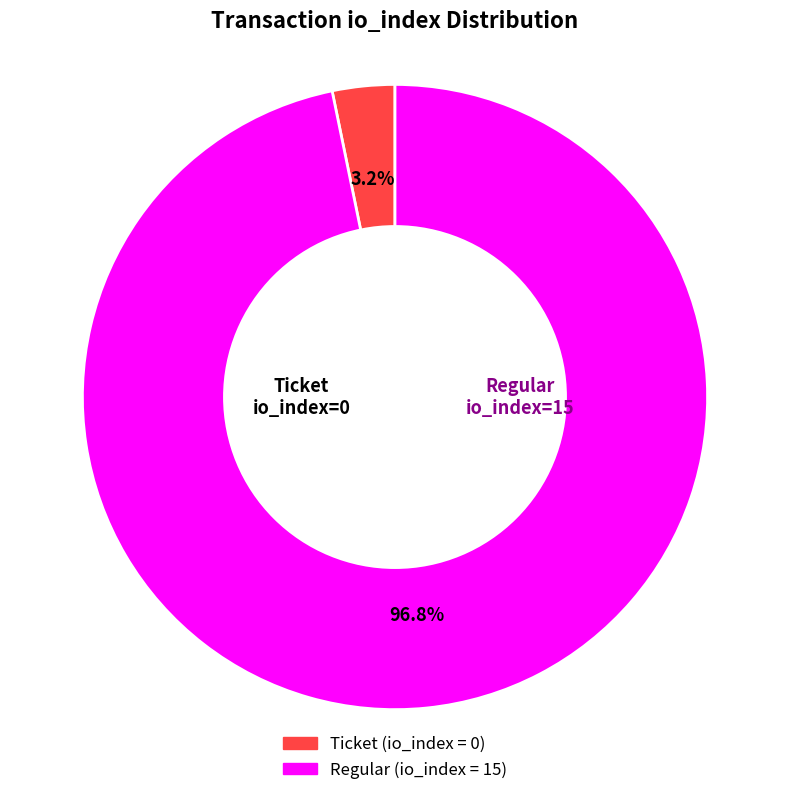

How many slices are in this pie chart?

2